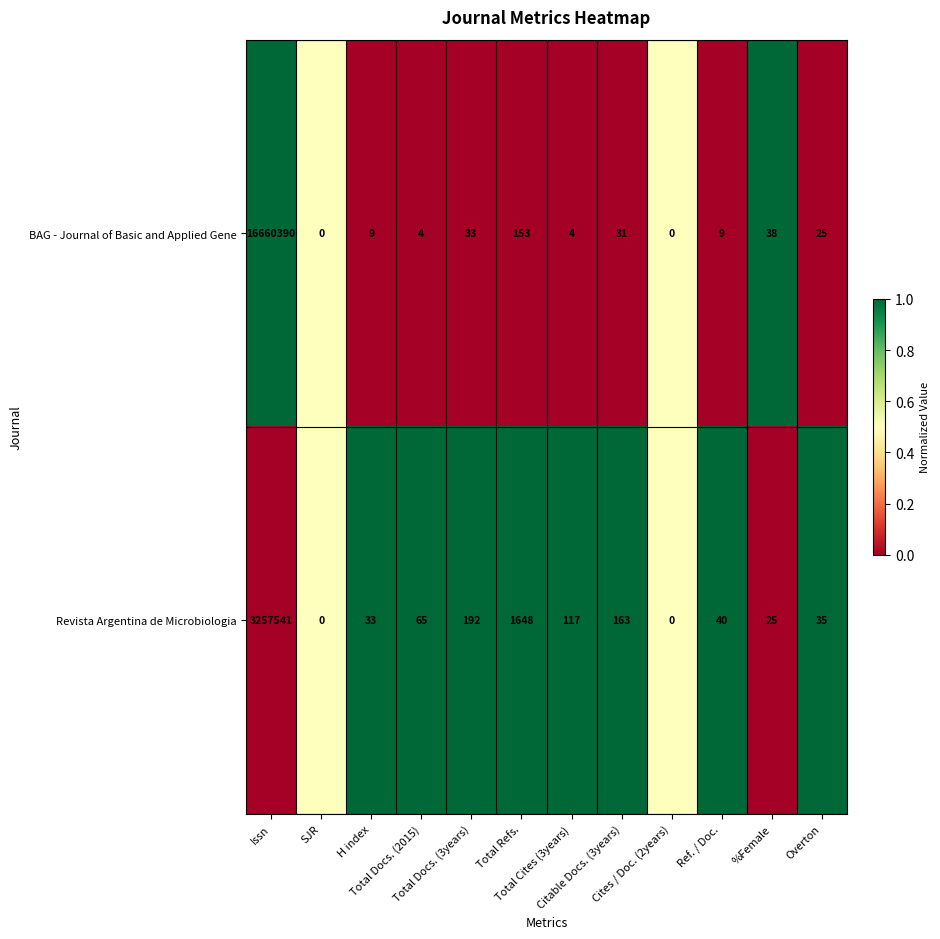

Rank the series at Total Refs. from lowest to highest value.

BAG - Journal of Basic and Applied Gene, Revista Argentina de Microbiologia